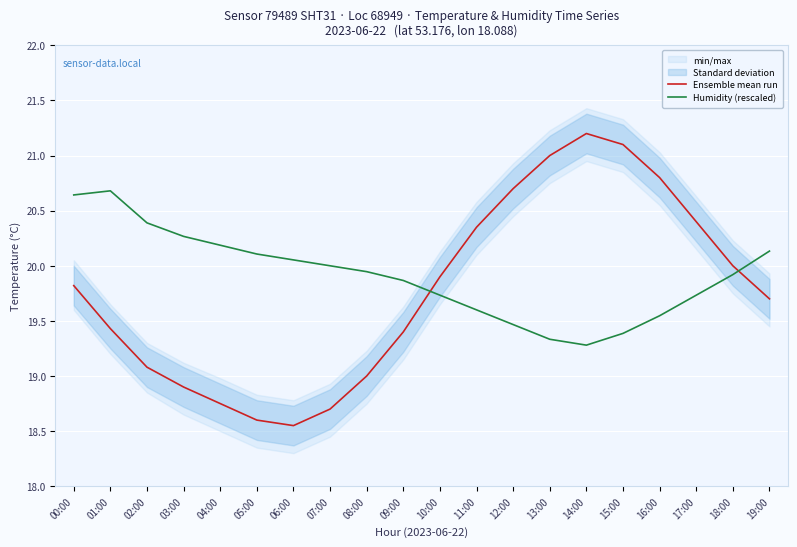

Is it true that Humidity (rescaled) equals 19.6 at 11:00?

True